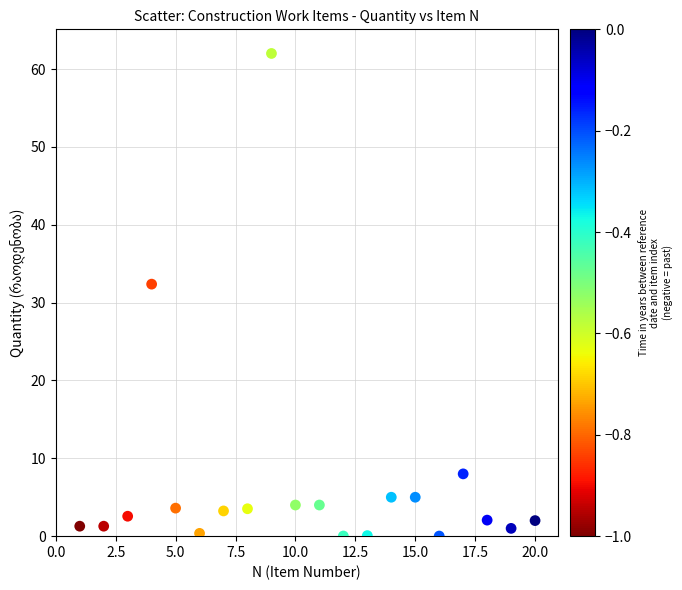

What is the range of X values (max minus min)?

19.0